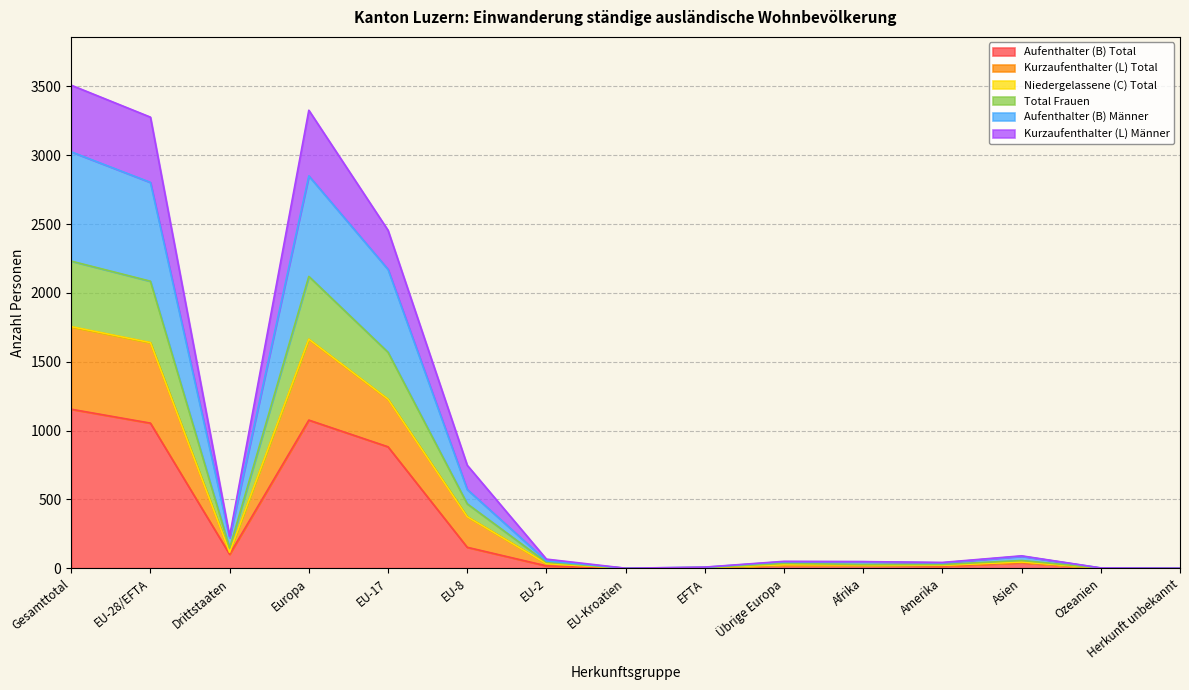

In Aufenthalter (B) Männer, how many points are lower than both neighbors (excluding endpoints)?

3